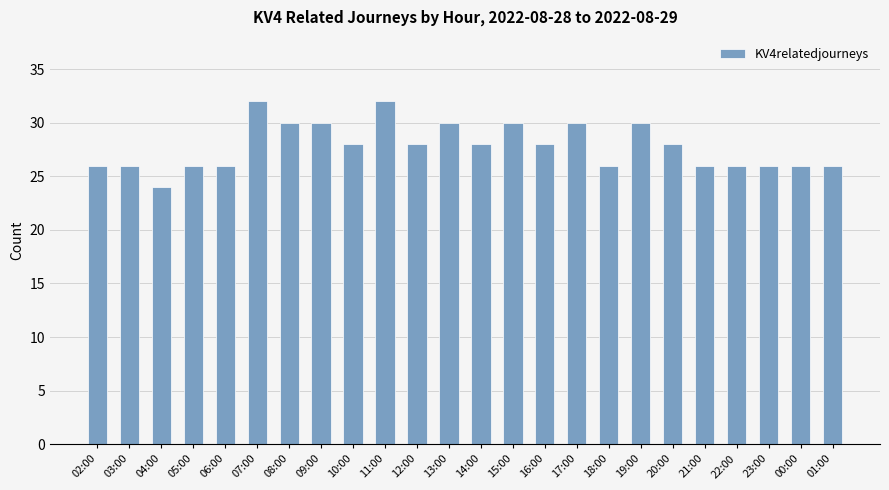

What is the difference between the values at 02:00 and 17:00?

4